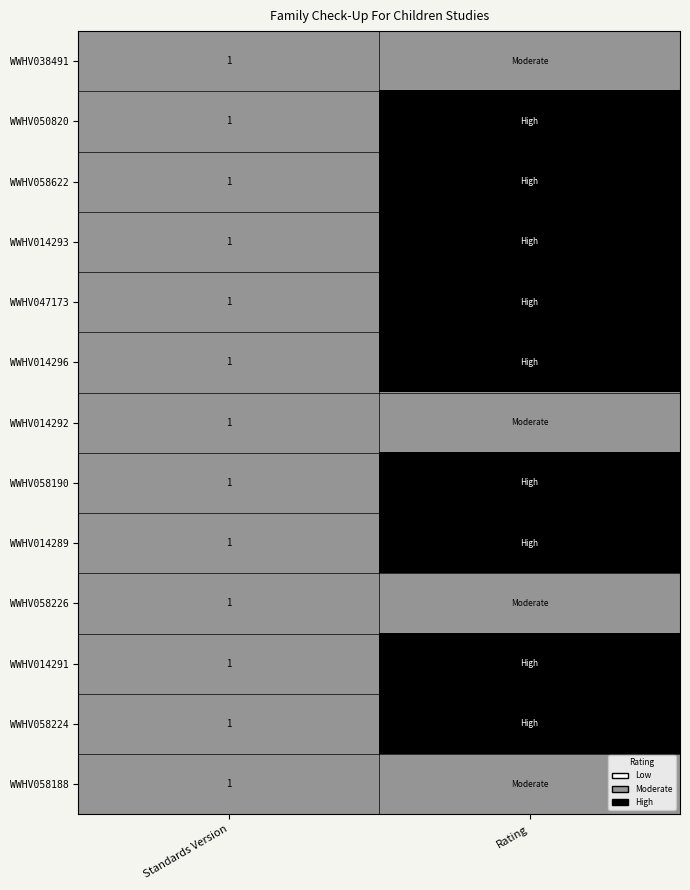

Is it true that WWHV014289 equals 1 at Standards Version?

True